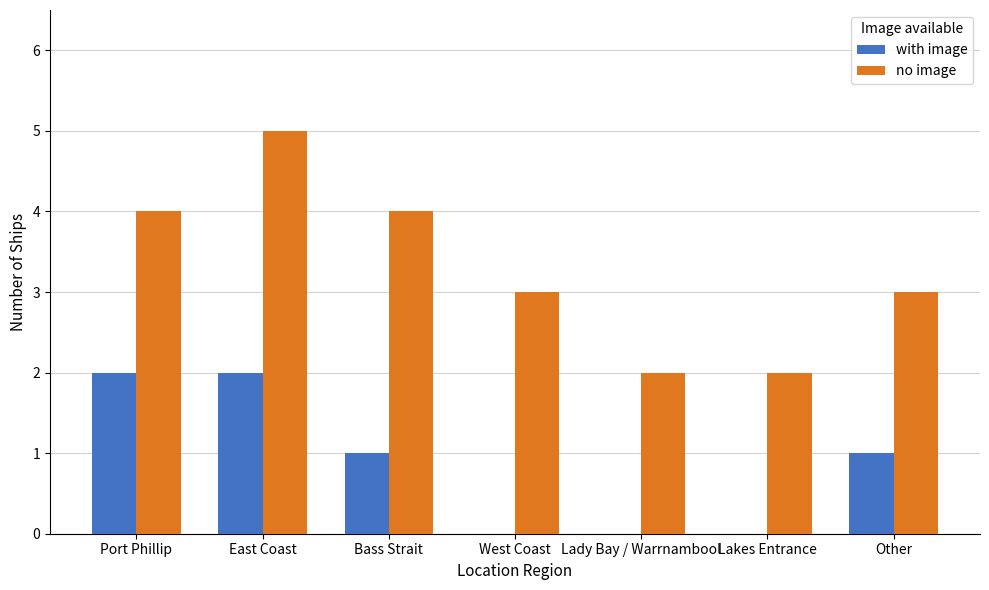

Does the chart contain stacked bars?

No